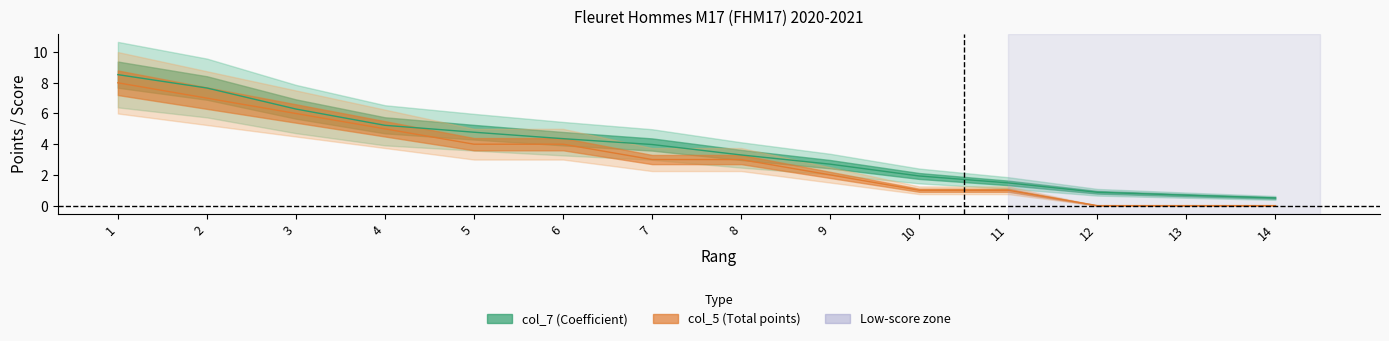

Reading left to right, transcribe all the data shown in this chart.

col_7: 1=8.5	2=7.7	3=6.3	4=5.2	5=4.8	6=4.4	7=4.0	8=3.3	9=2.7	10=1.9	11=1.5	12=0.9	13=0.7	14=0.5
col_5: 1=8.0	2=7.0	3=6.0	4=5.0	5=4.0	6=4.0	7=3.0	8=3.0	9=2.0	10=1.0	11=1.0	12=0.0	13=0.0	14=0.0